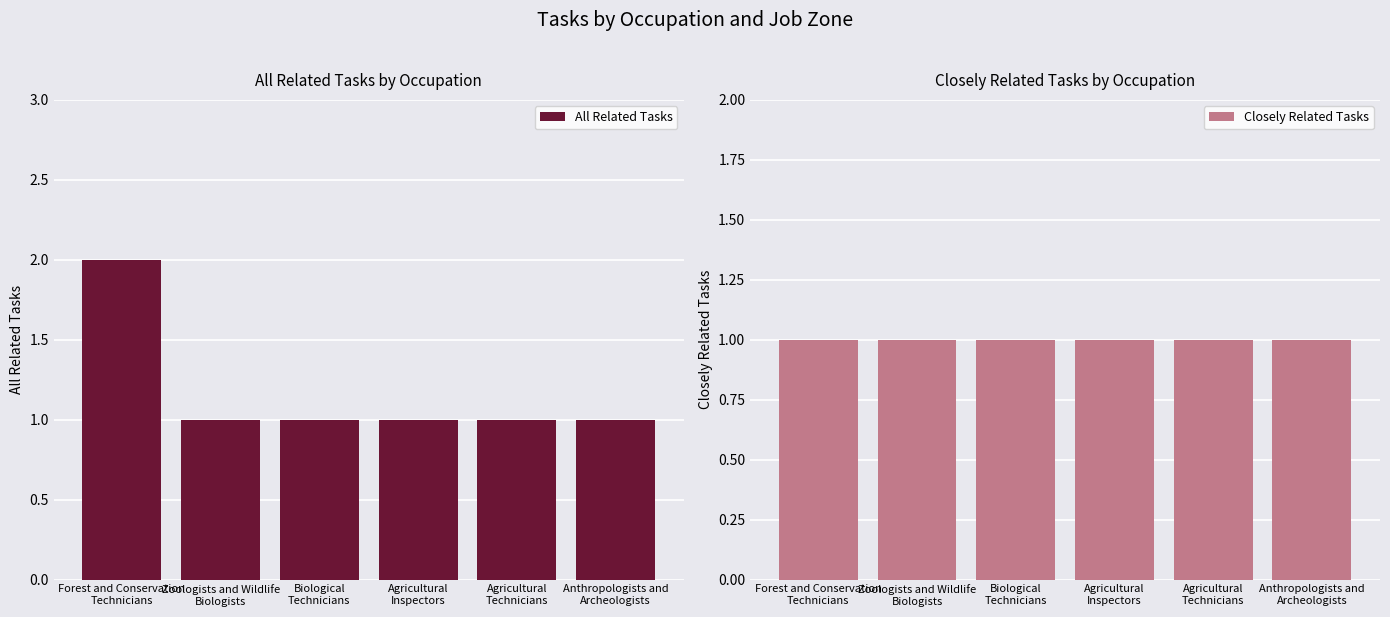

What is the value of the All Related Tasks bar at the 5th from the left?

1